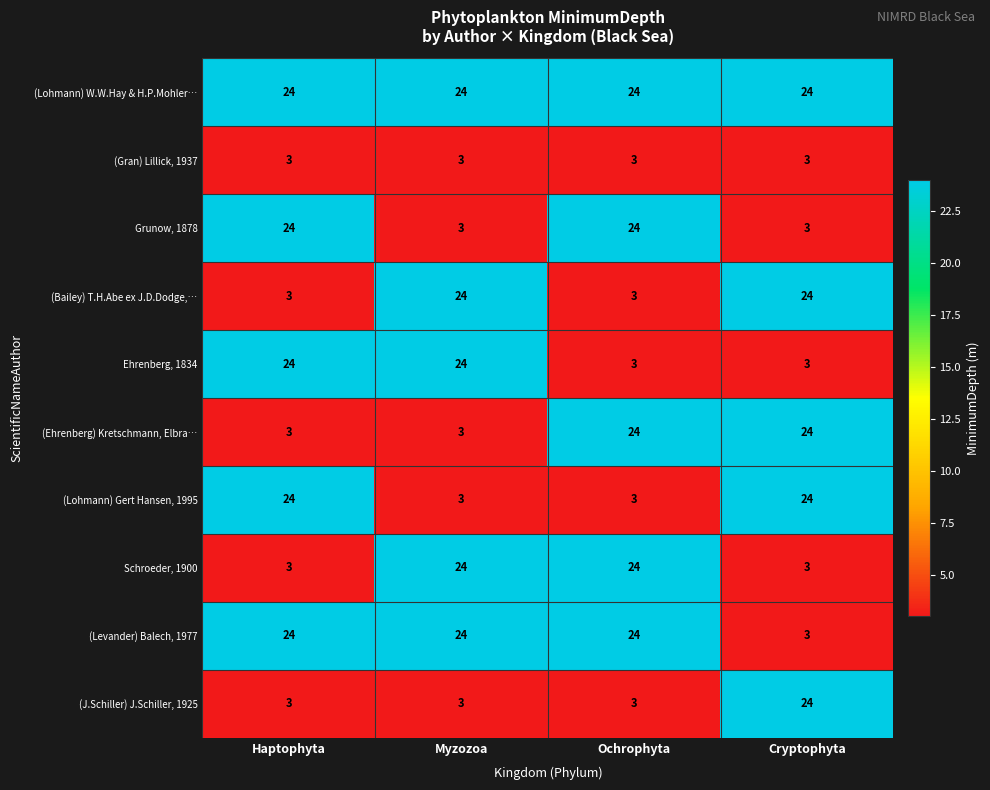

Which series has the largest total across all categories?

(Lohmann) W.W.Hay & H.P.Mohler…